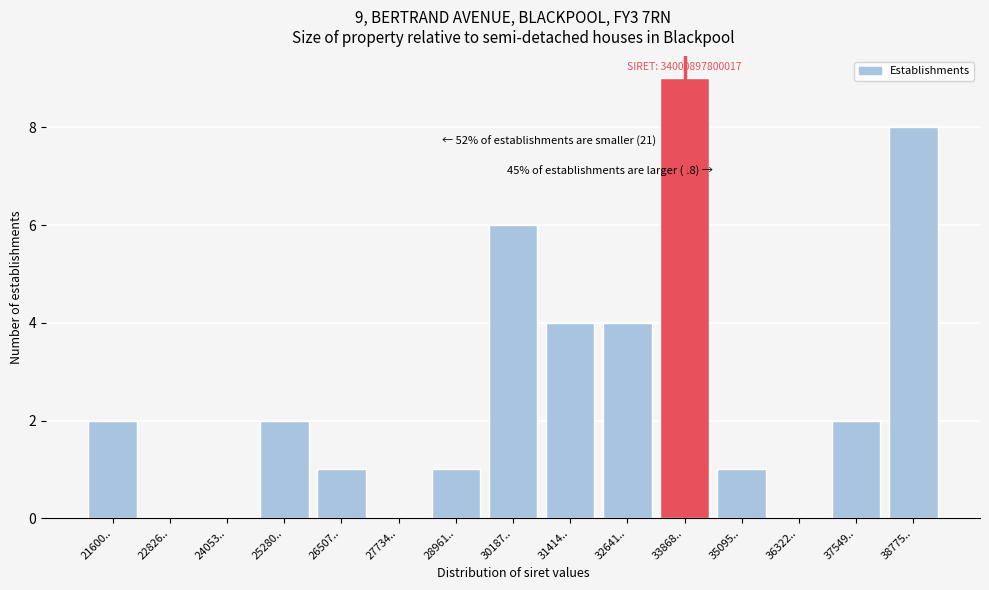

Reading right to left, what are all the values shown in this chart?

38775..=8	37549..=2	36322..=0	35095..=1	33868..=9	32641..=4	31414..=4	30187..=6	28961..=1	27734..=0	26507..=1	25280..=2	24053..=0	22826..=0	21600..=2